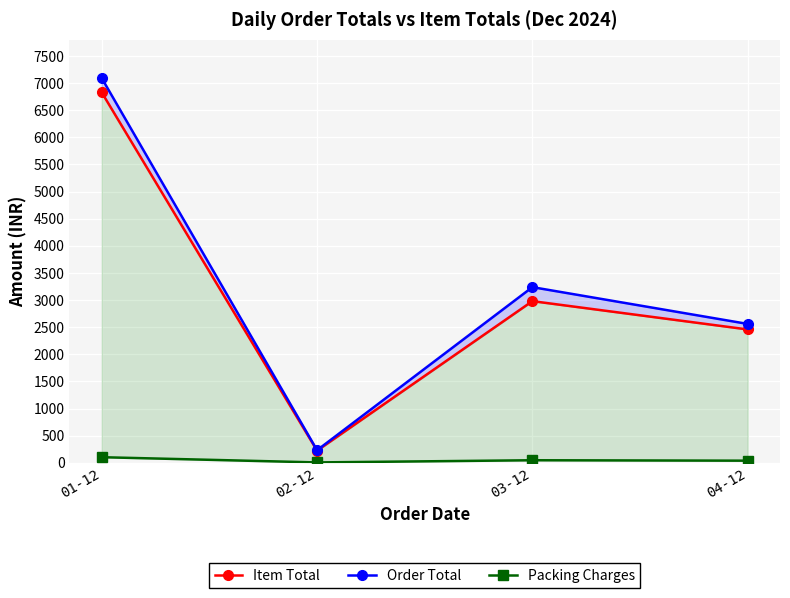

Reading left to right, extract all data points from this chart.

Item Total: 01-12=6825	02-12=225	03-12=2980	04-12=2458
Order Total: 01-12=7089	02-12=233	03-12=3238	04-12=2560
Packing Charges: 01-12=104	02-12=8	03-12=48	04-12=40